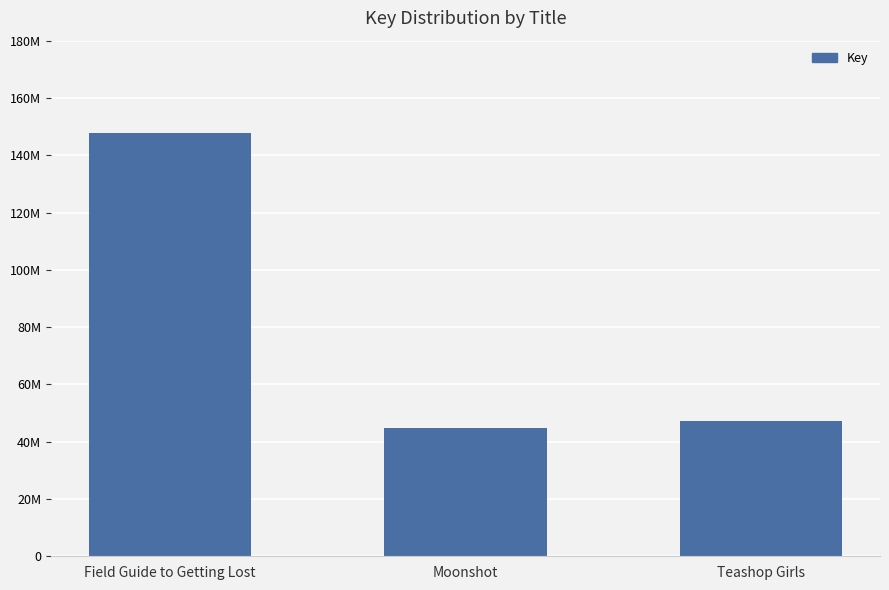

Rank the categories by value from highest to lowest.

Field Guide to Getting Lost, Teashop Girls, Moonshot